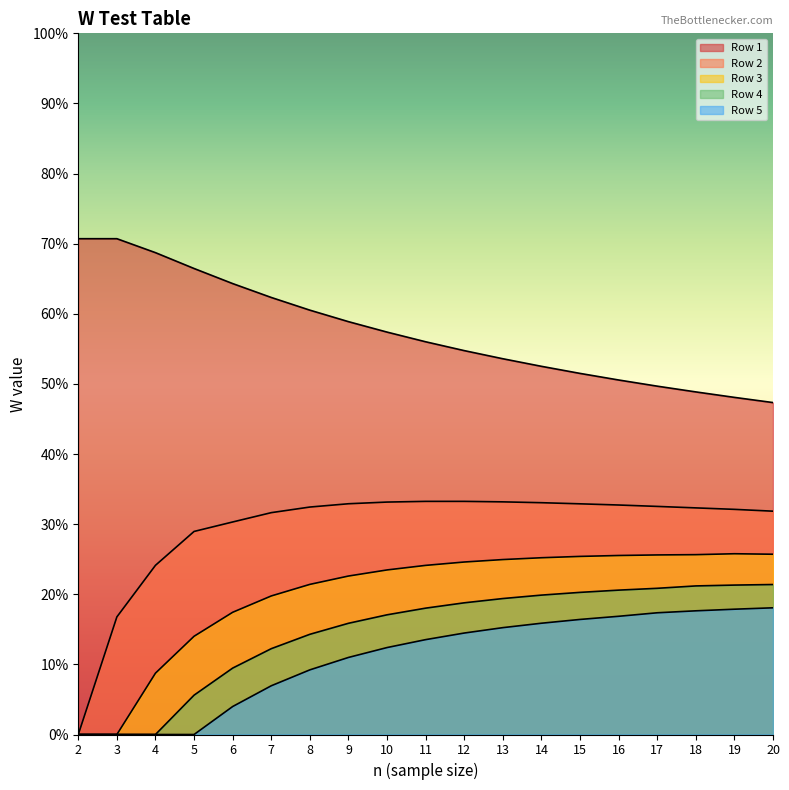

What is the difference between the Row 2 values at 13 and 2?

0.3